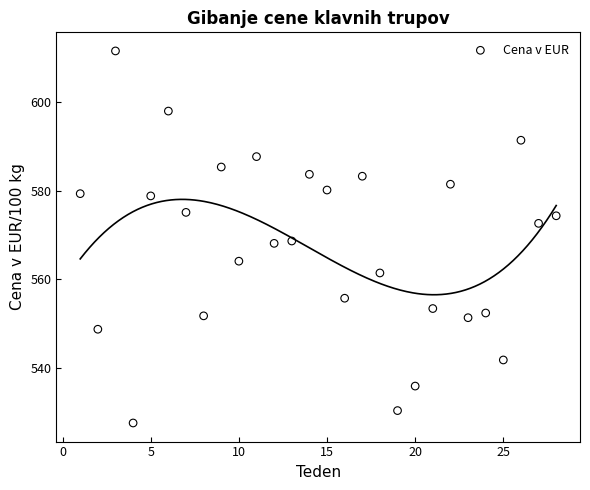

What is the range of X values (max minus min)?

27.0